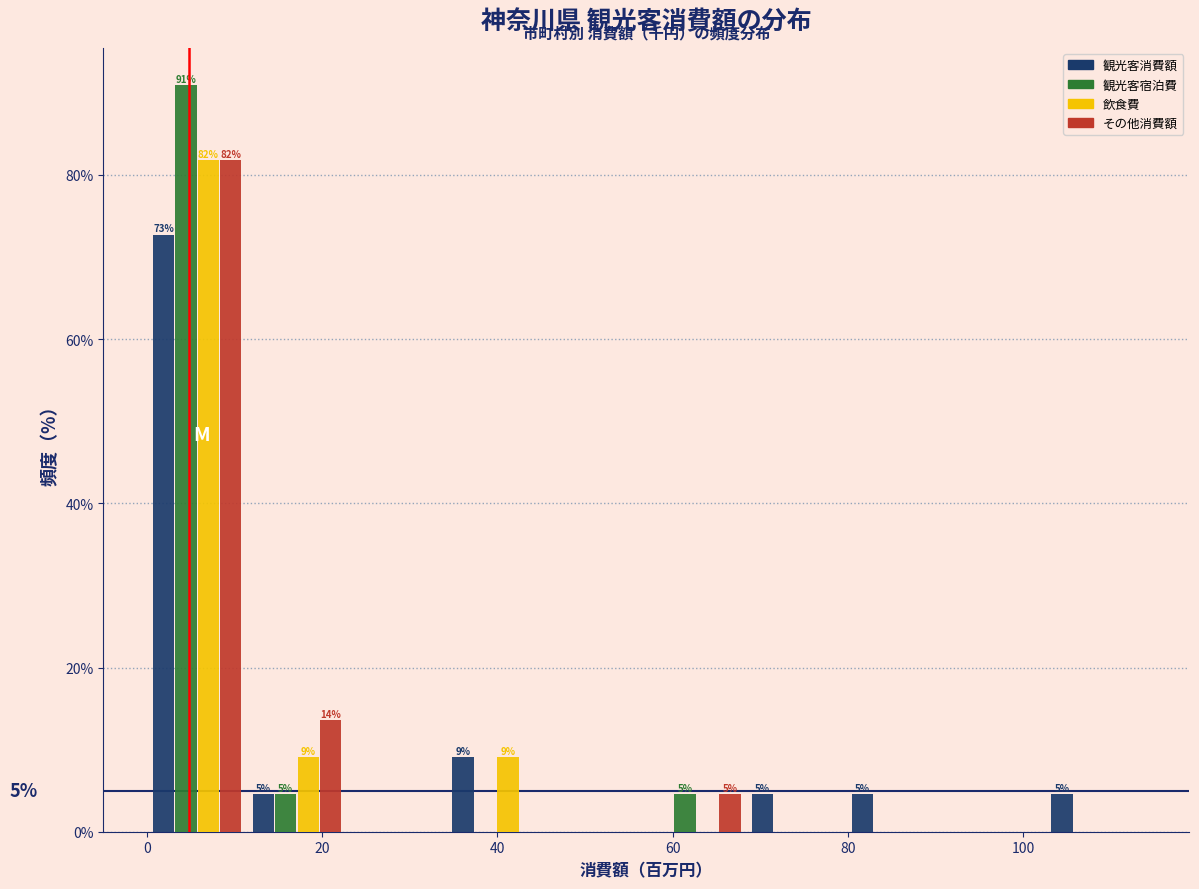

In the その他消費額 series, which range on the x-axis has the tallest bar?

0 to 12